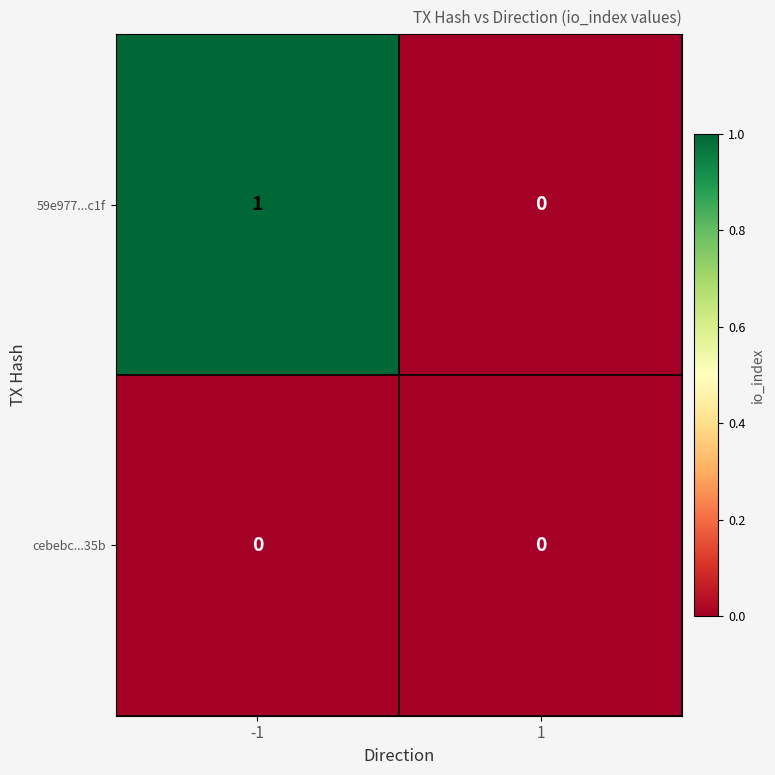

Reading left to right, transcribe all the data shown in this chart.

59e977...c1f: -1=1	1=0
cebebc...35b: -1=0	1=0